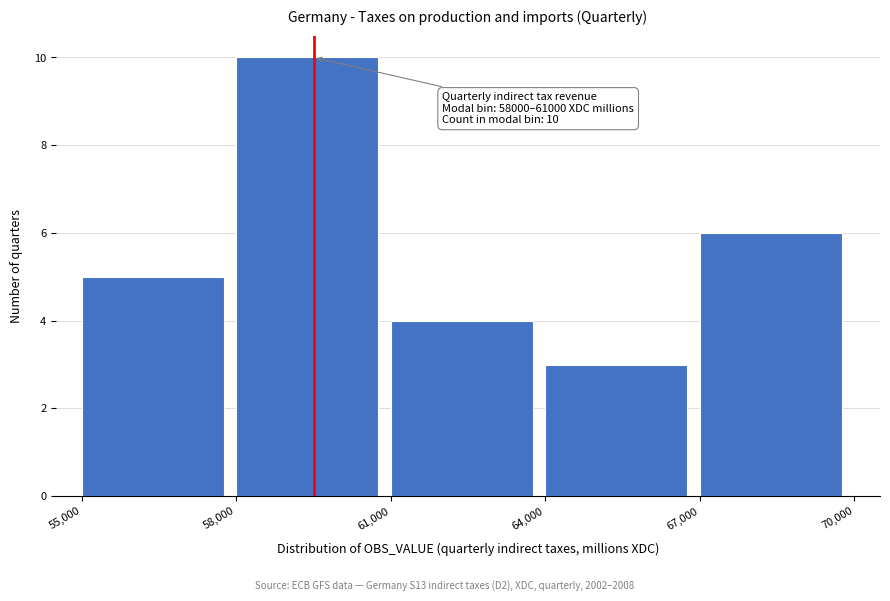

Which range on the x-axis has the tallest bar?

58,000 to 61,000